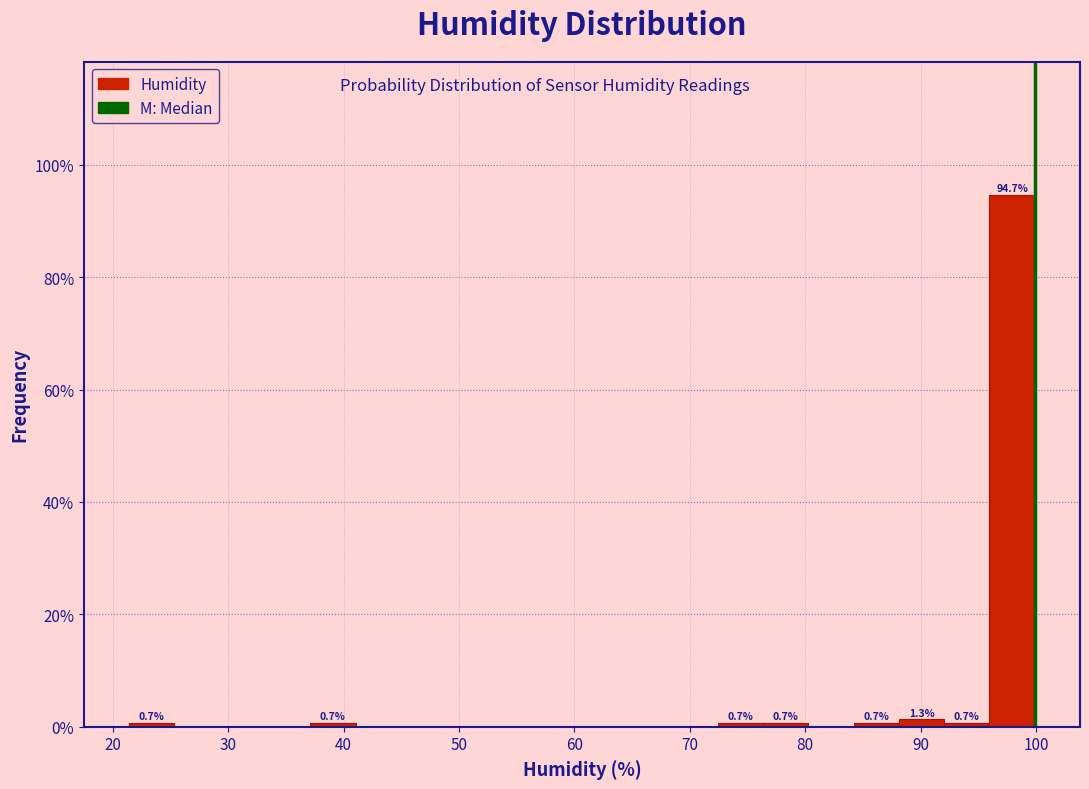

Read against the x-axis, roughly where is the centre of the tallest bar?

98